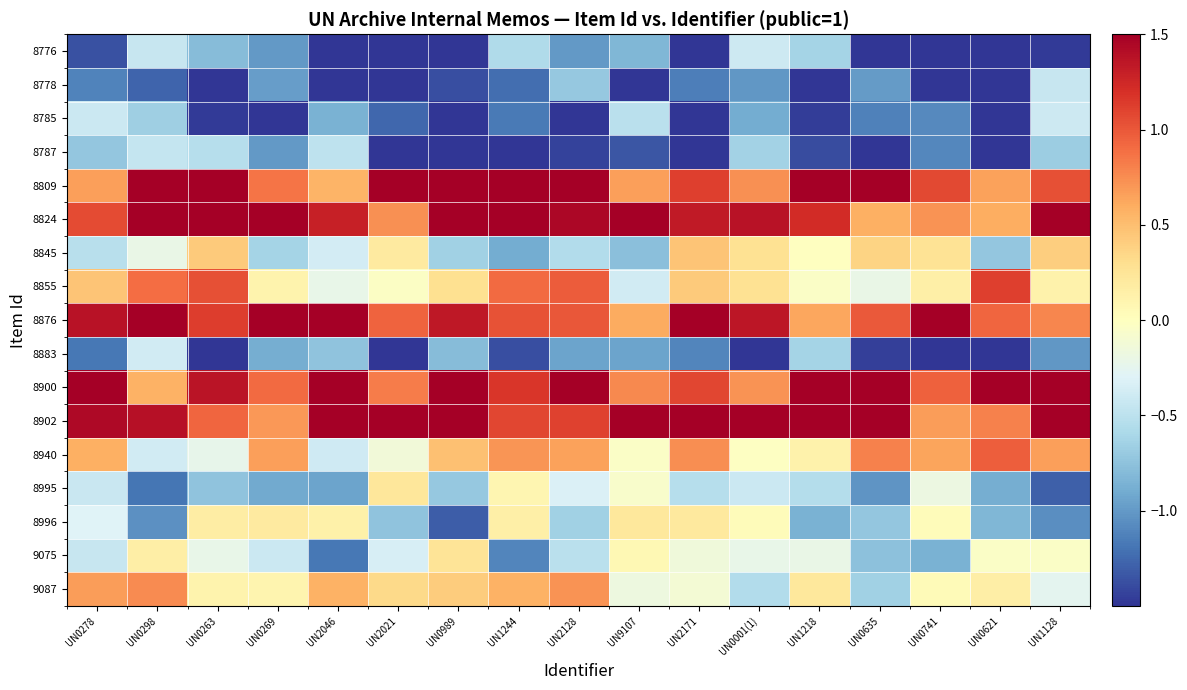

At which category is the sum across all series the highest?

UN0298